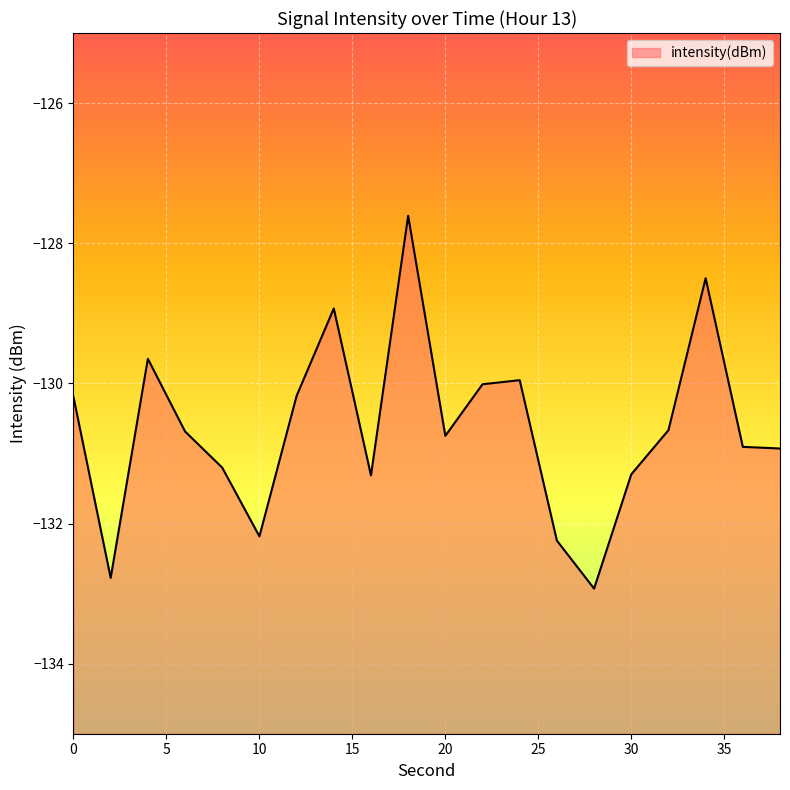

At which category does the data reach its first local peak?

4